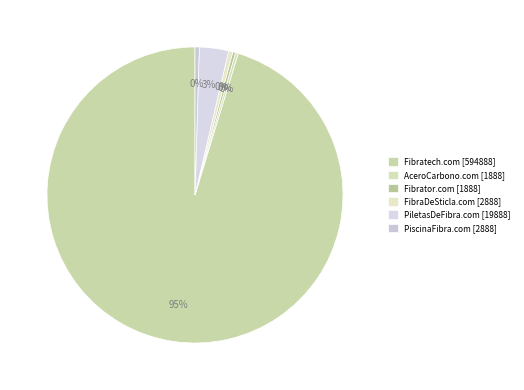

To the nearest percent, what is the difference between the Fibrator.com and PiletasDeFibra.com slice percentages?

3%